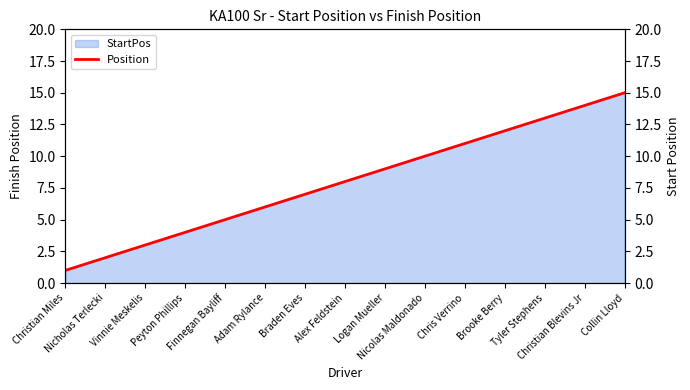

Where is the data nearest to the value 8?

Alex Feldstein